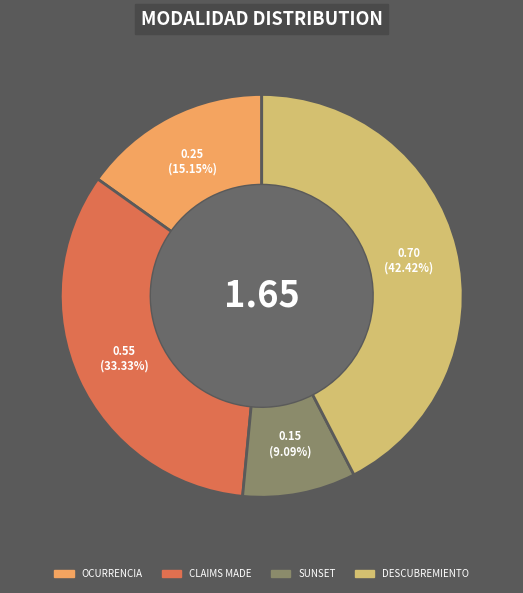

To the nearest percent, what percentage of the pie is CLAIMS MADE?

33%